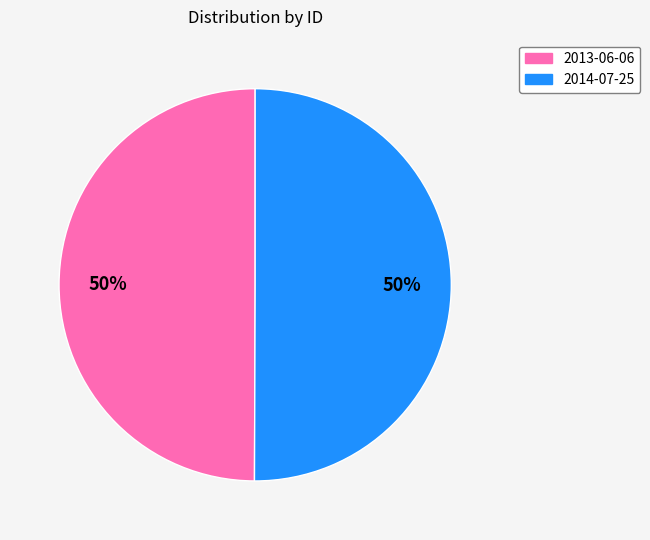

To the nearest percent, what is the combined percentage of 2014-07-25 and 2013-06-06?

100%